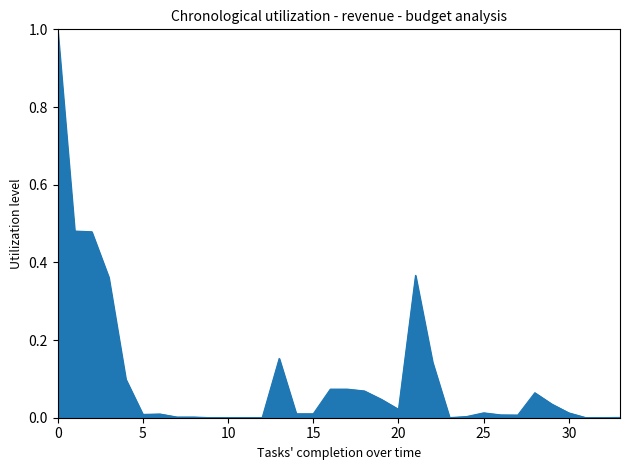

What is the difference between the maximum and minimum values?

1.0